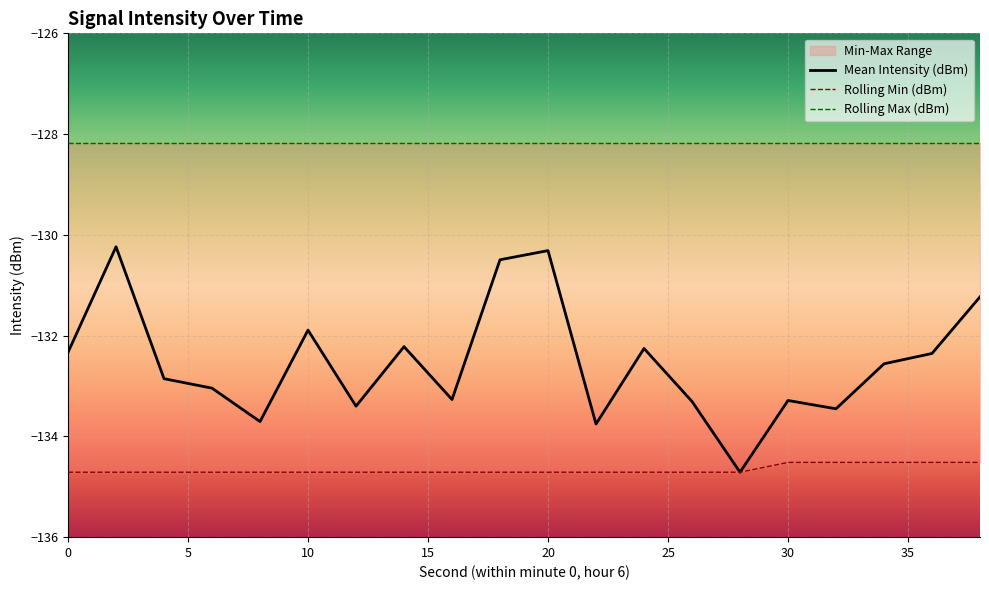

The Mean Intensity (dBm) series shows -132.3 at 0. True or false?

True